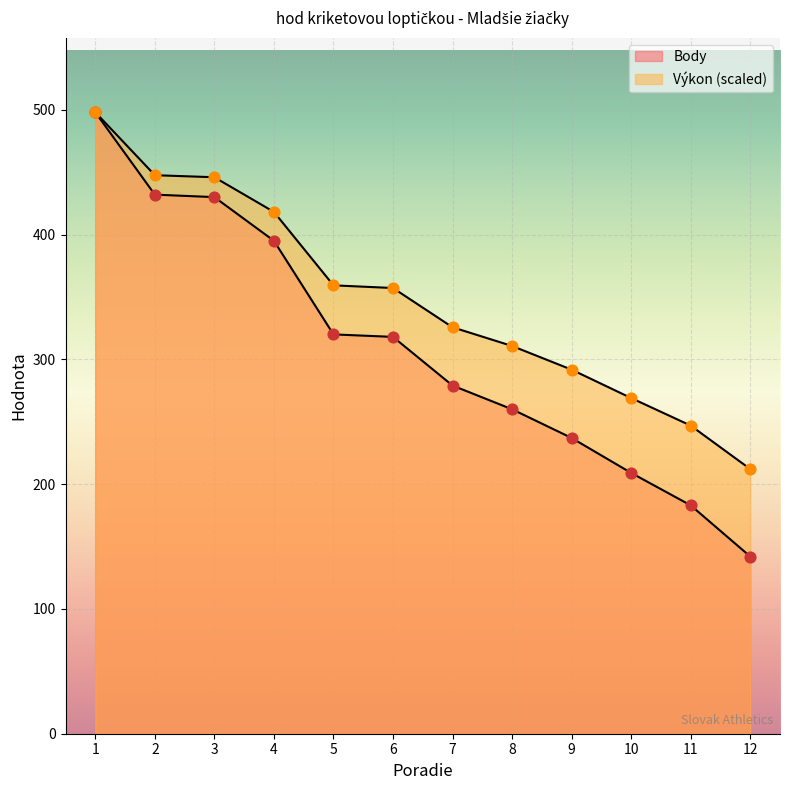

Is the value of Body at 12 greater than the value of Výkon at 3?

No